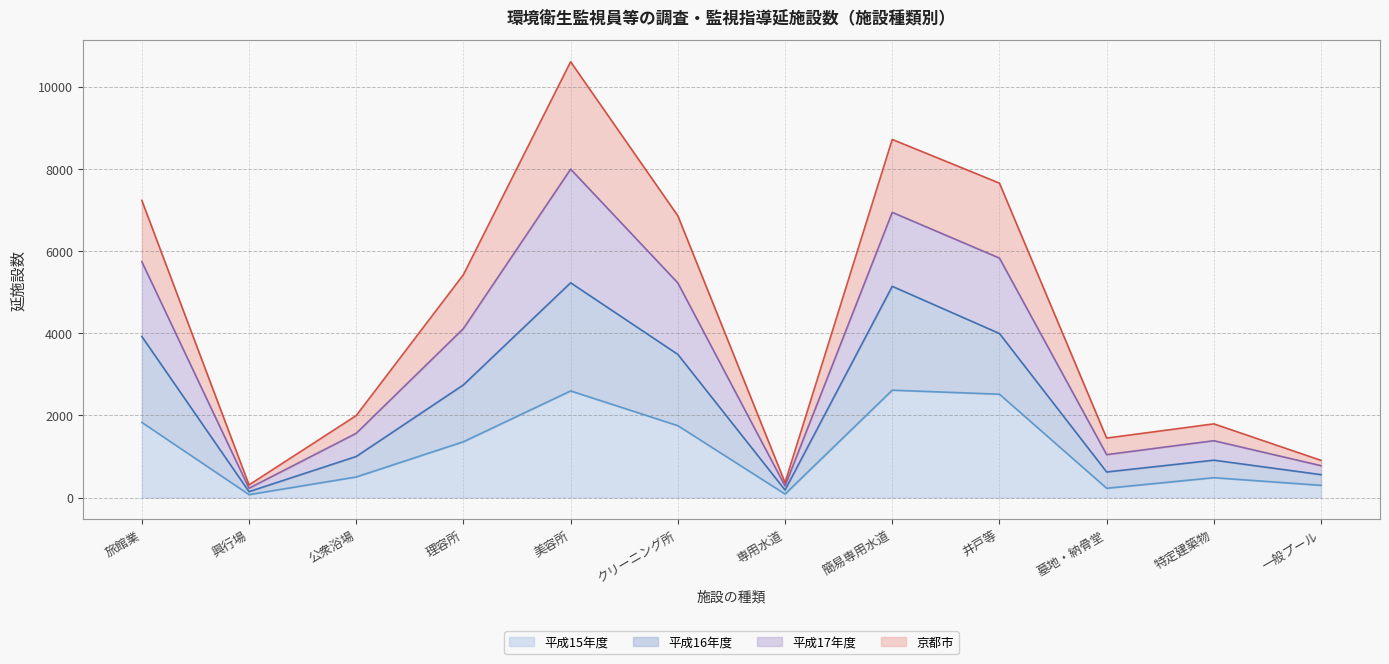

What is the minimum value shown in the chart?

71